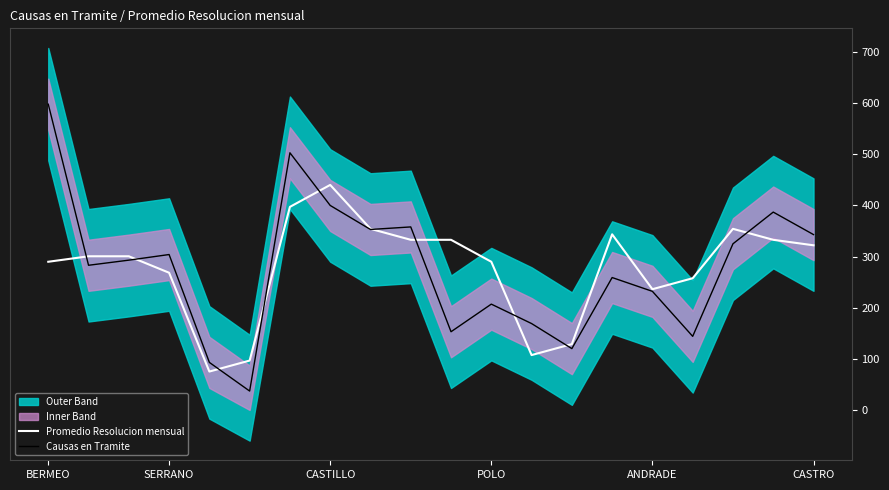

The Causas en Tramite series shows 46.7 at ANDRADE. True or false?

False